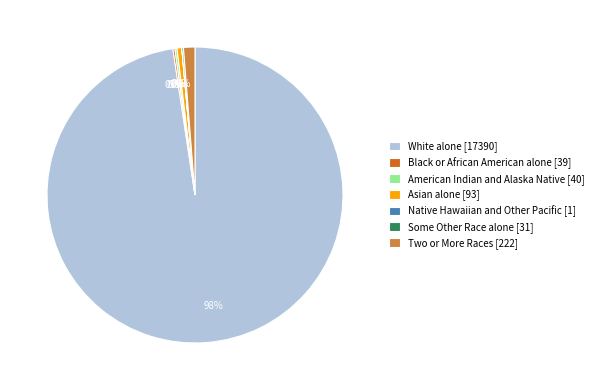

Which has a higher value, White alone [17390] or Two or More Races [222]?

White alone [17390]